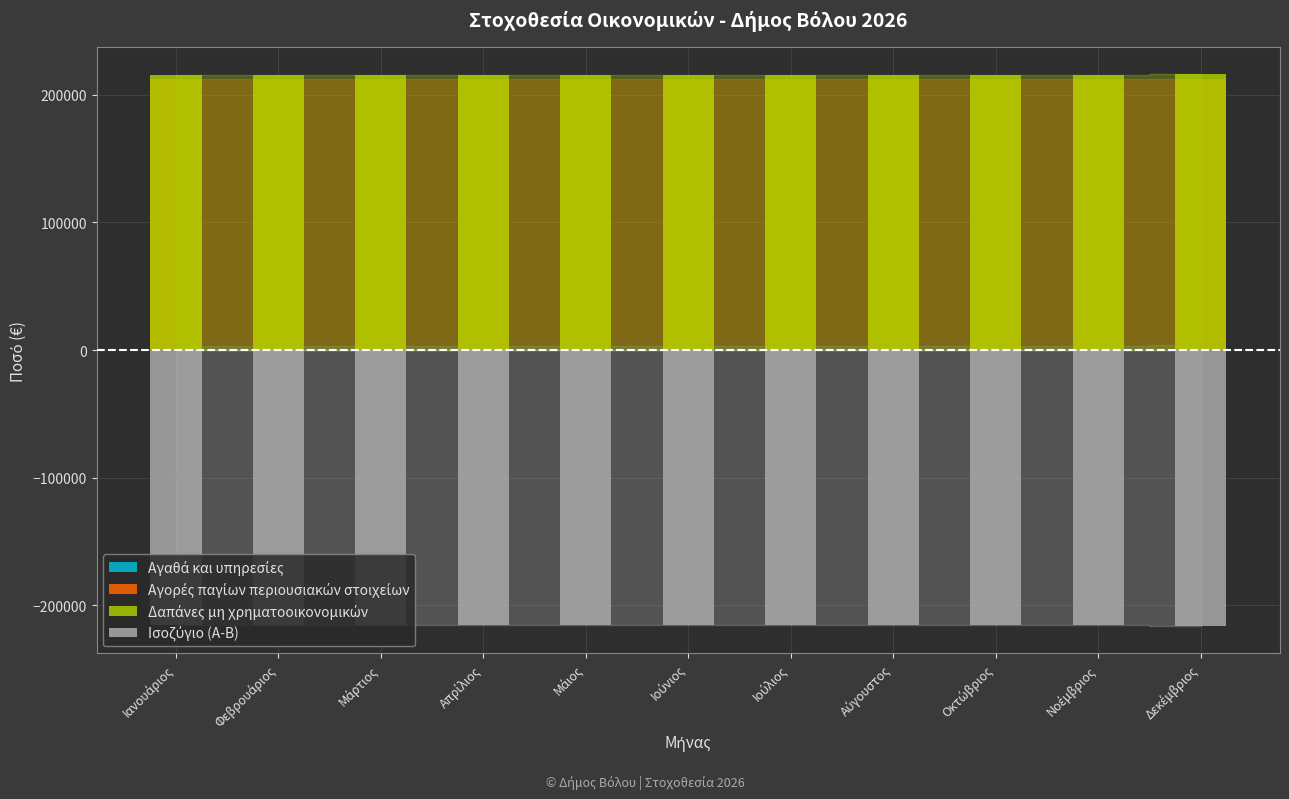

What position from the left is Δεκέμβριος?

11